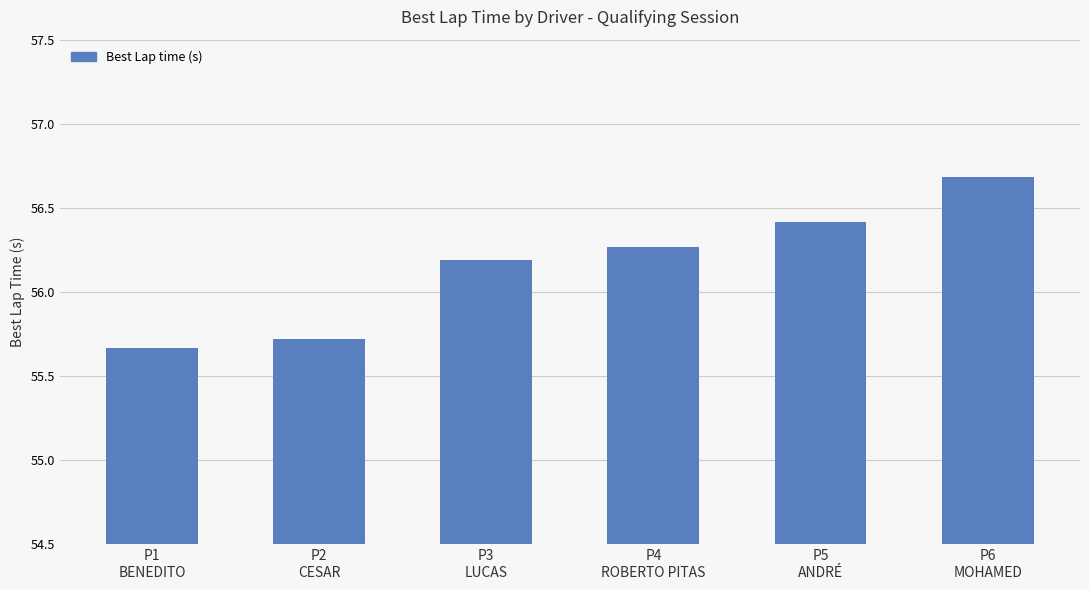

Does the chart contain stacked bars?

No